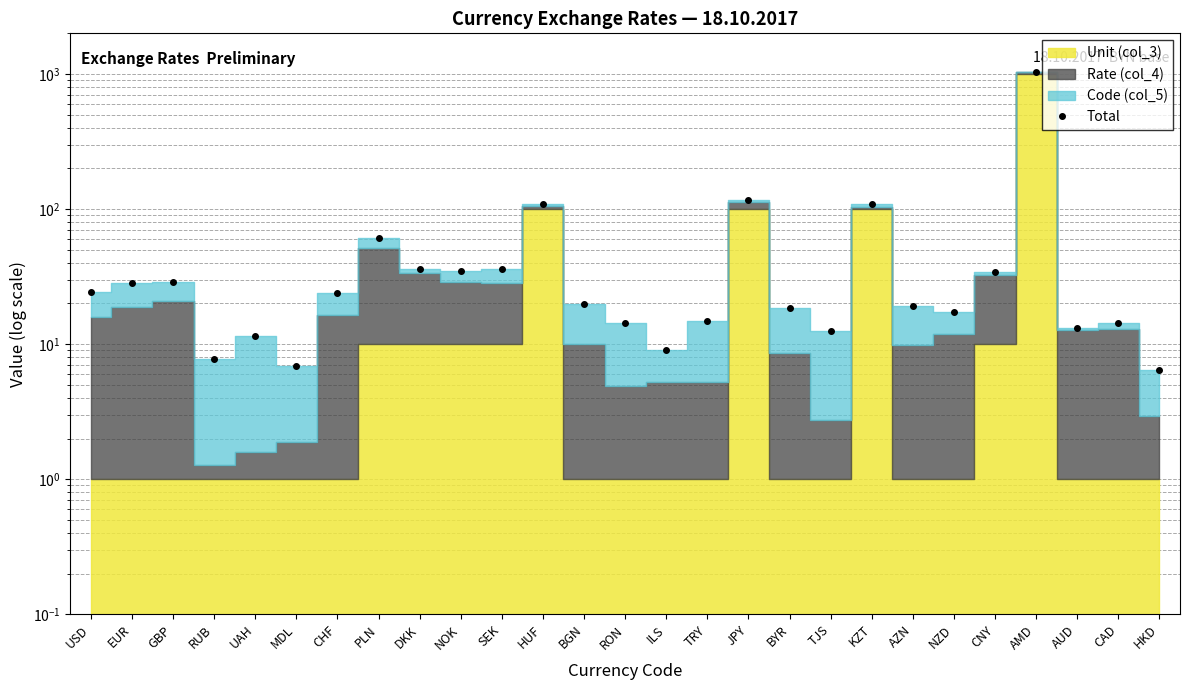

What is the greatest value displayed?

1031.9